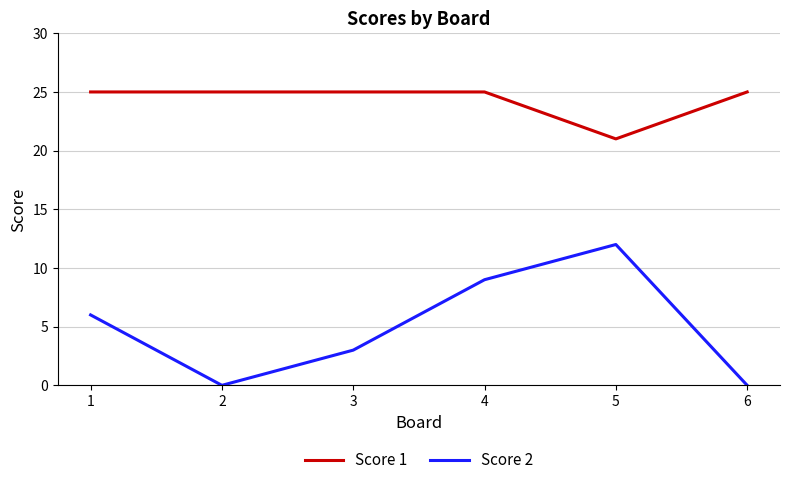

True or false: Score 1 and Score 2 cross at least once.

False